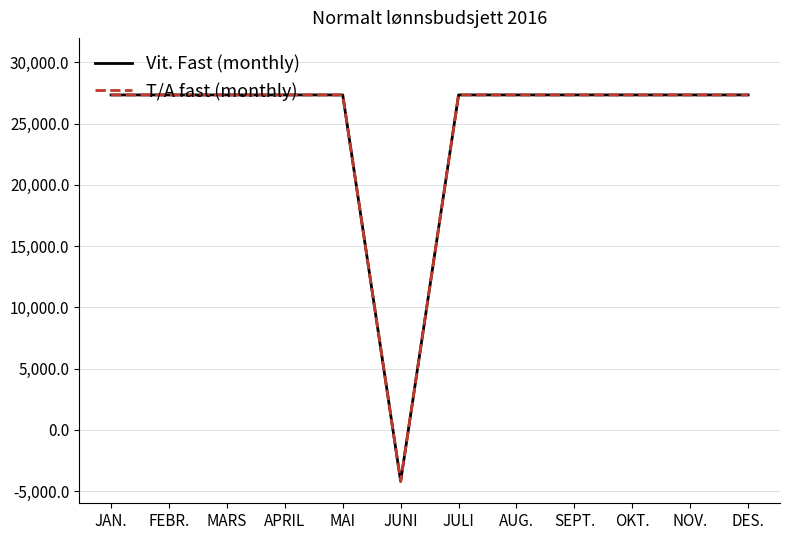

At which category is the sum across all series the highest?

JAN.